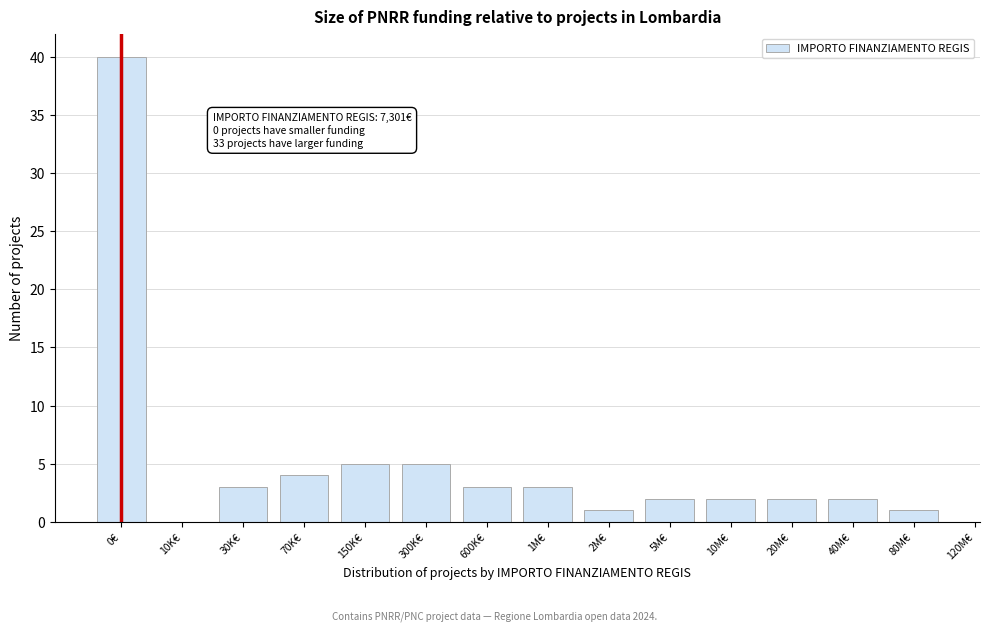

Reading left to right, extract all data points from this chart.

0€=40	10K€=0	30K€=3	70K€=4	150K€=5	300K€=5	600K€=3	1M€=3	2M€=1	5M€=2	10M€=2	20M€=2	40M€=2	80M€=1